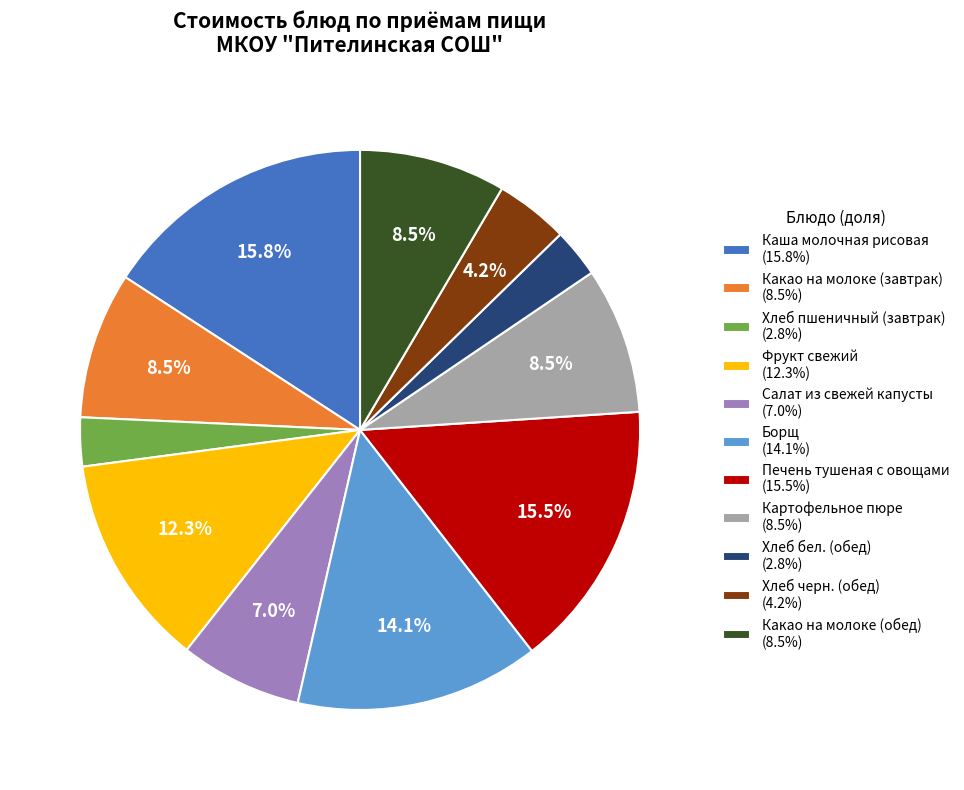

Is it true that Каша молочная рисовая is 10% of the pie?

False